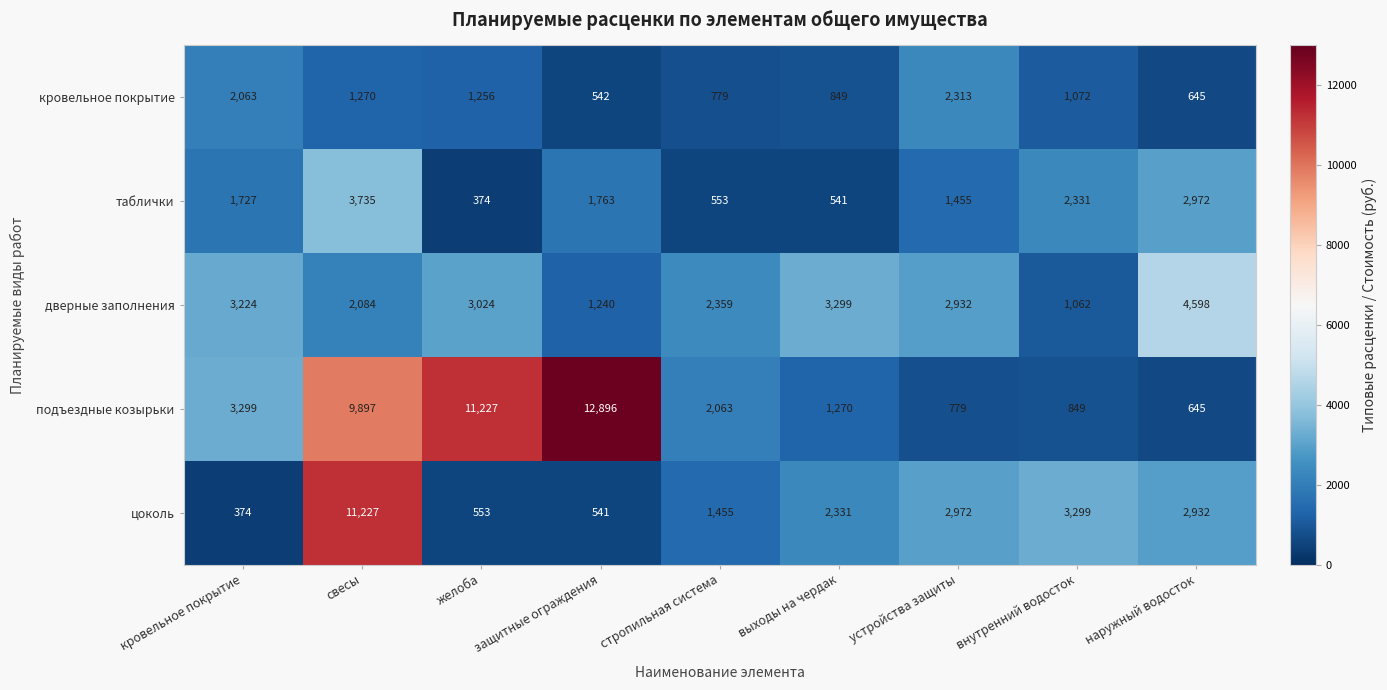

What is the sum of the подъездные козырьки values at защитные ограждения and выходы на чердак?

14166